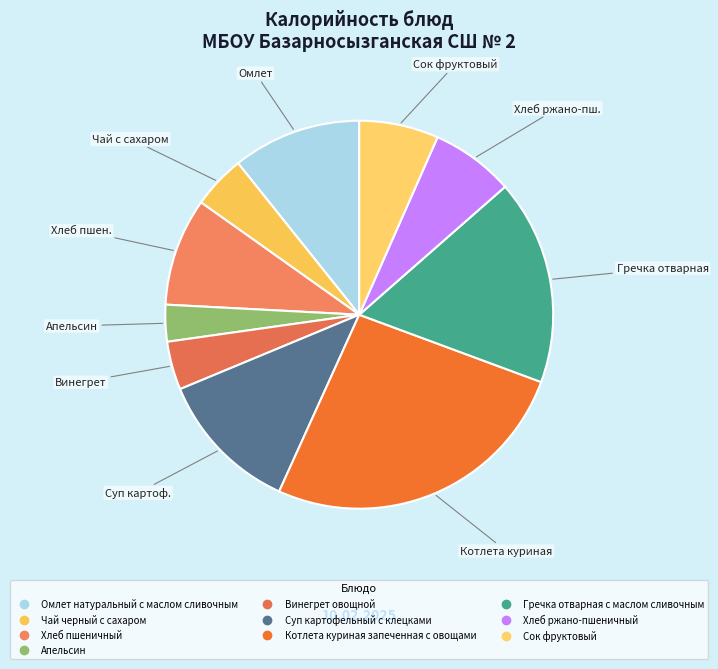

Count the number of slices in the pie.

10